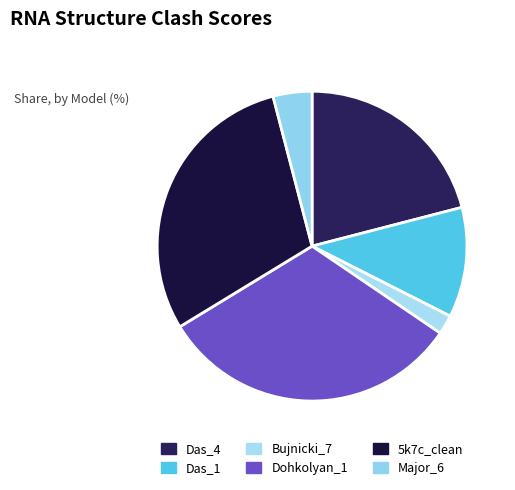

How many segments does this pie chart have?

6